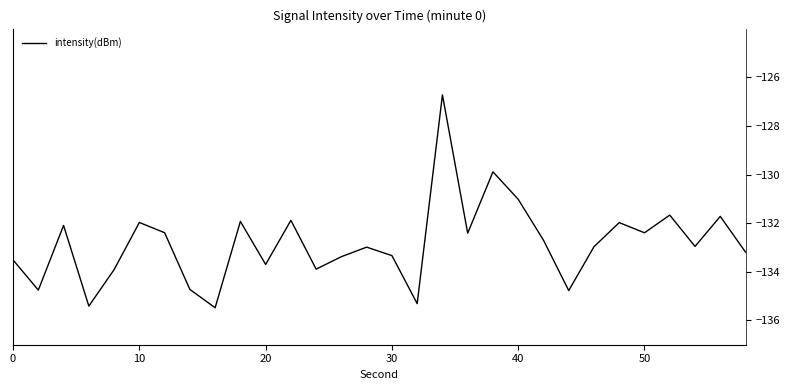

The value at 17 is -214.7. True or false?

False